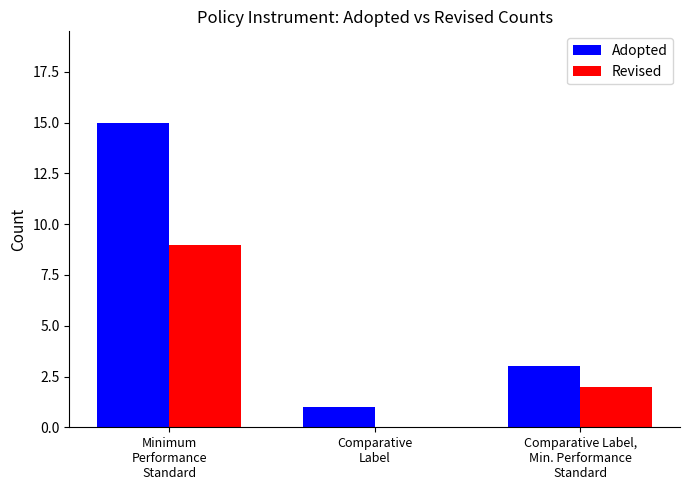

Which series has the largest total across all categories?

Adopted